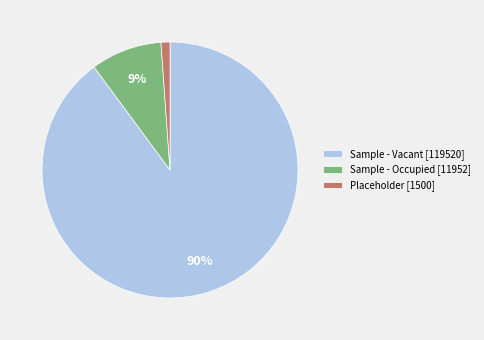

To the nearest percent, what percentage of the pie is Placeholder [1500]?

1%